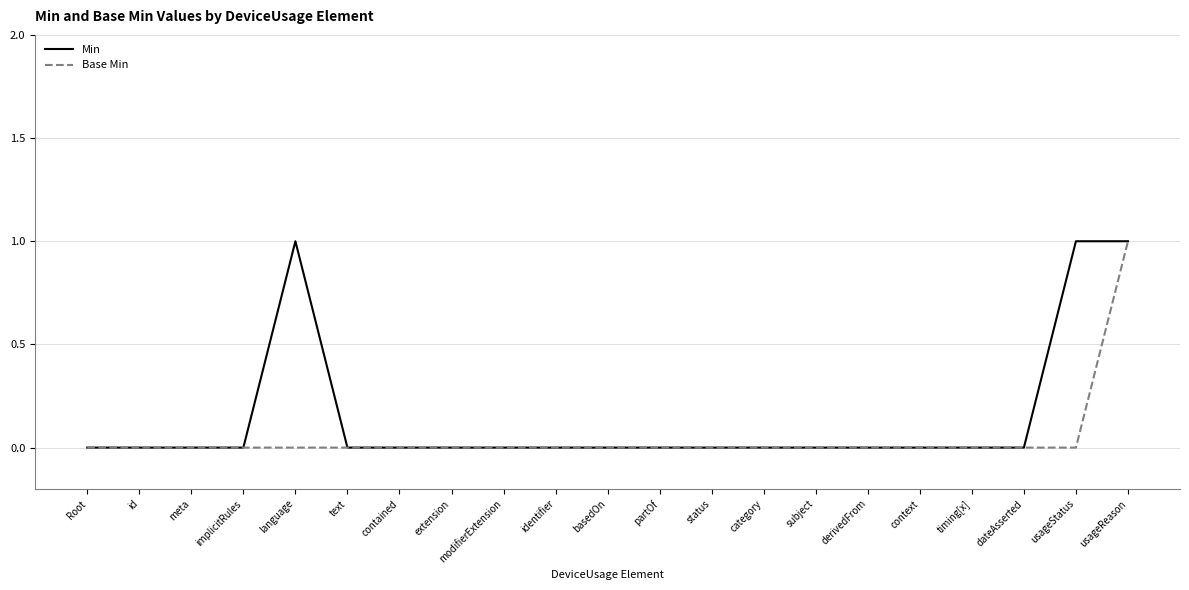

Between meta and usageStatus, which series saw the biggest shift?

Min